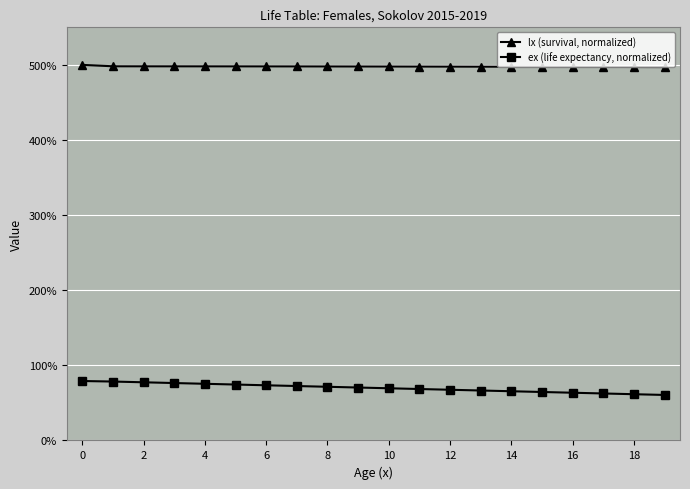

True or false: ex (life expectancy, normalized) and lx (survival, normalized) intersect in this chart.

False